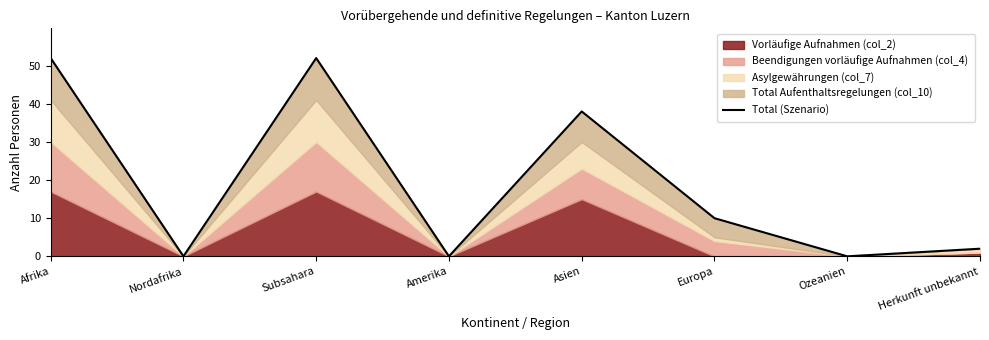

Rank the categories by value from lowest to highest.

Nordafrika, Amerika, Ozeanien, Herkunft unbekannt, Europa, Asien, Afrika, Subsahara